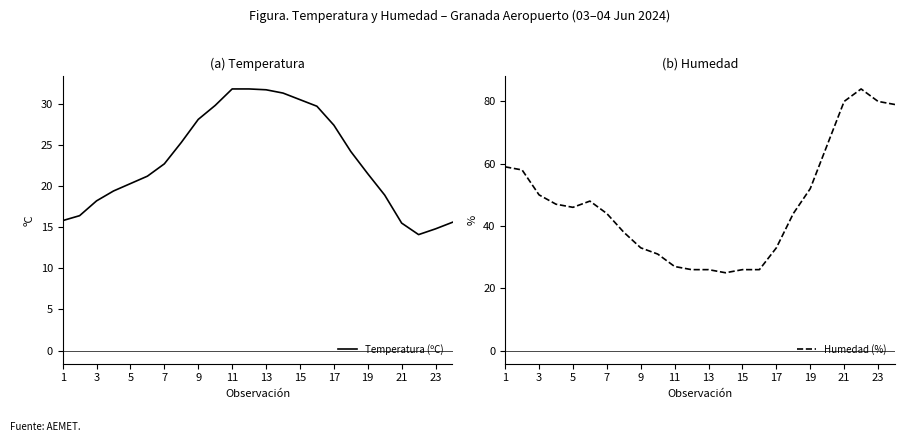

What is the value of the Humedad (%) point at the 13th from the left?

26.0